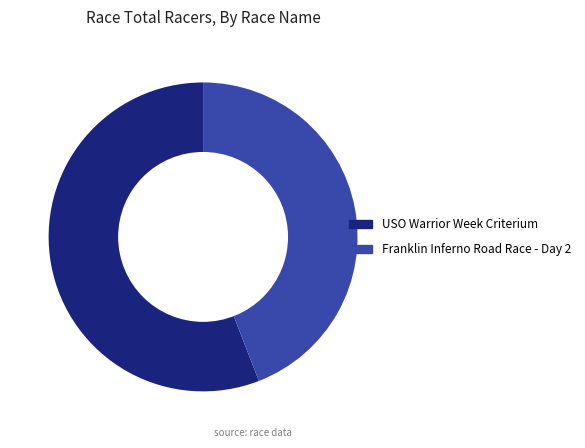

Between USO Warrior Week Criterium and Franklin Inferno Road Race - Day 2, which is larger?

USO Warrior Week Criterium